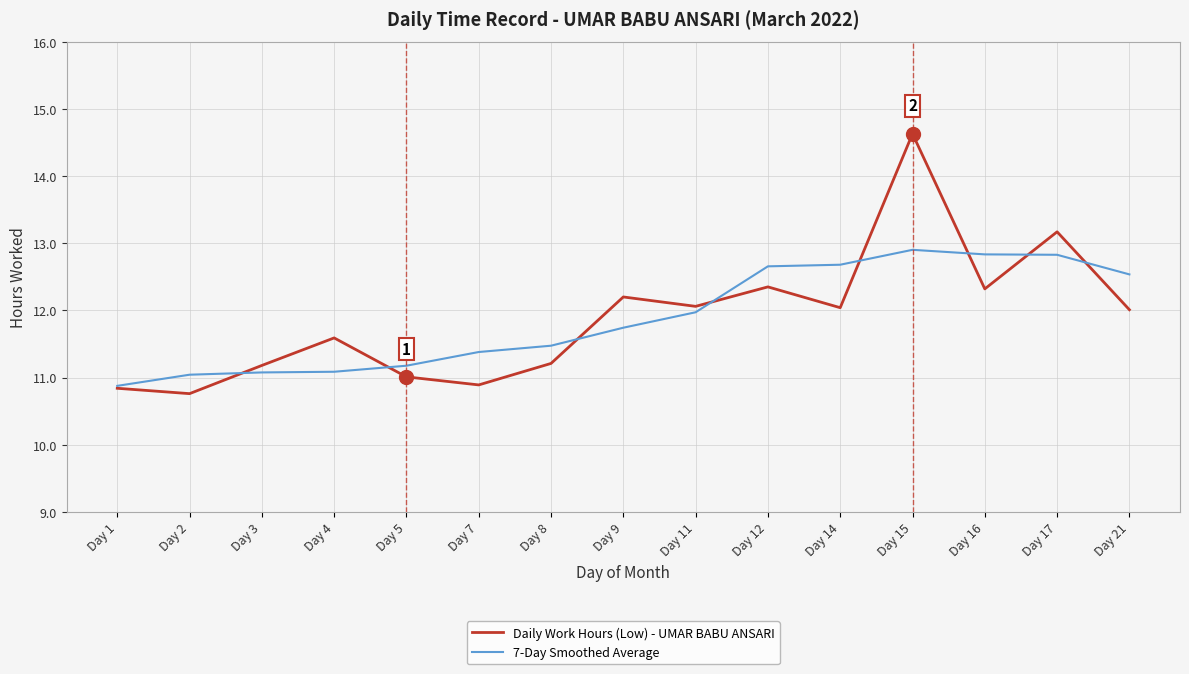

What is the difference between the highest and lowest values at Day 14?

0.6